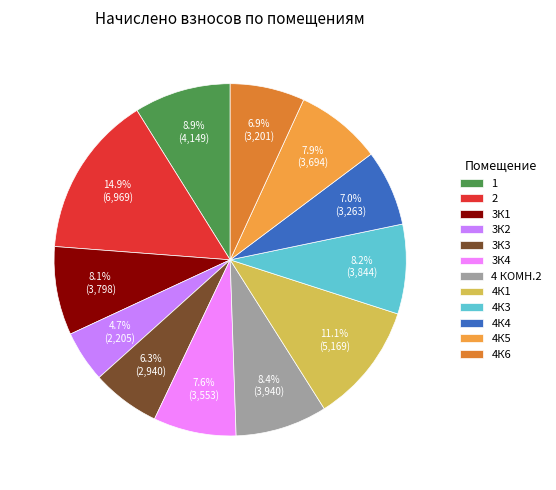

To the nearest percent, what is the combined percentage of 4К5 and 4К1?

19%